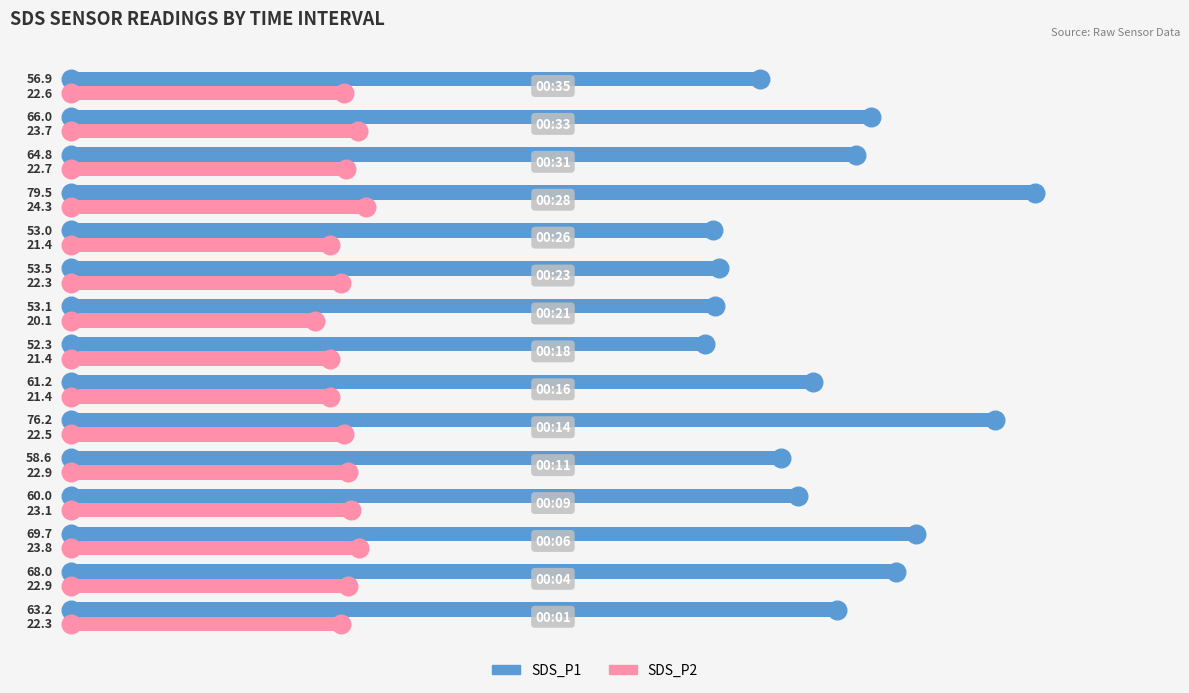

Which series has the largest total across all categories?

SDS_P1